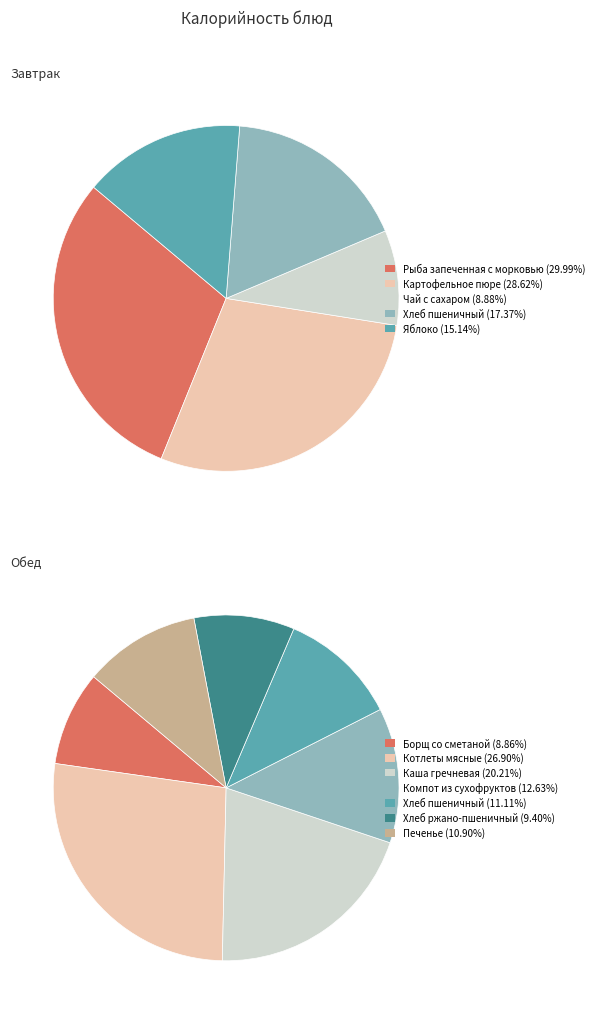

Rank the categories by value from lowest to highest.

Завтрак, Обед